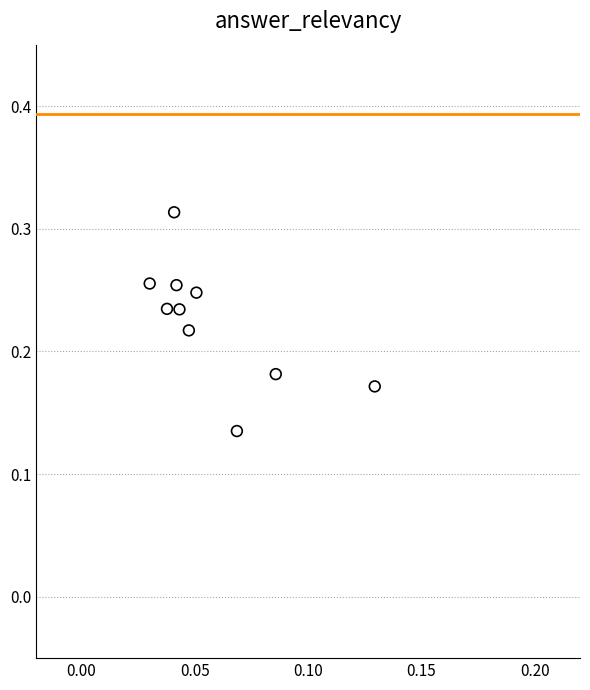

Count the number of points in this scatter plot.

10